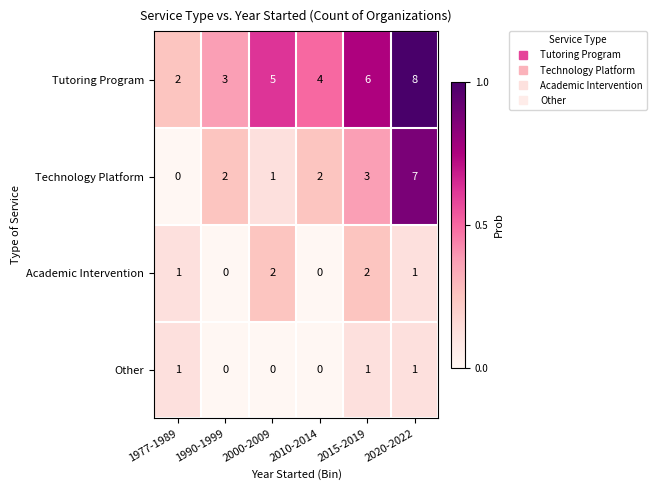

Rank the series by their maximum value, from highest to lowest.

Tutoring Program, Technology Platform, Academic Intervention, Other